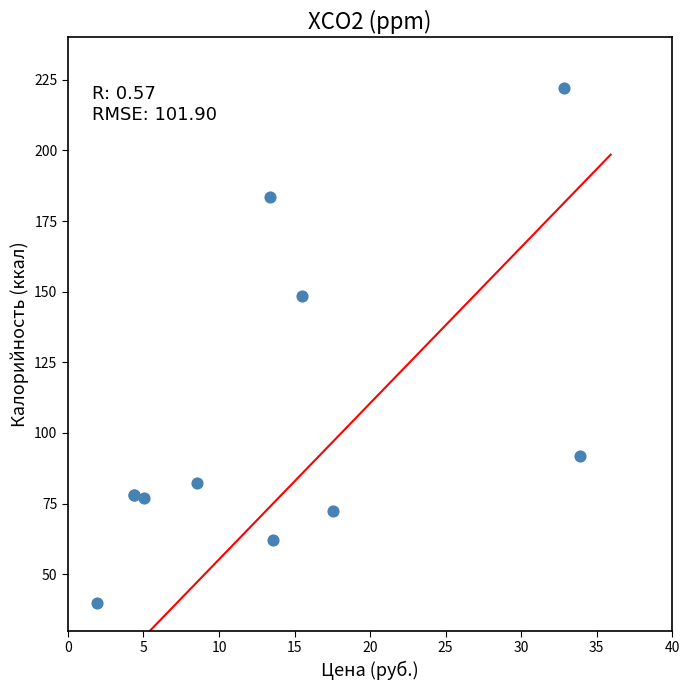

What Y value in the scatter plot is closest to 131?

148.6